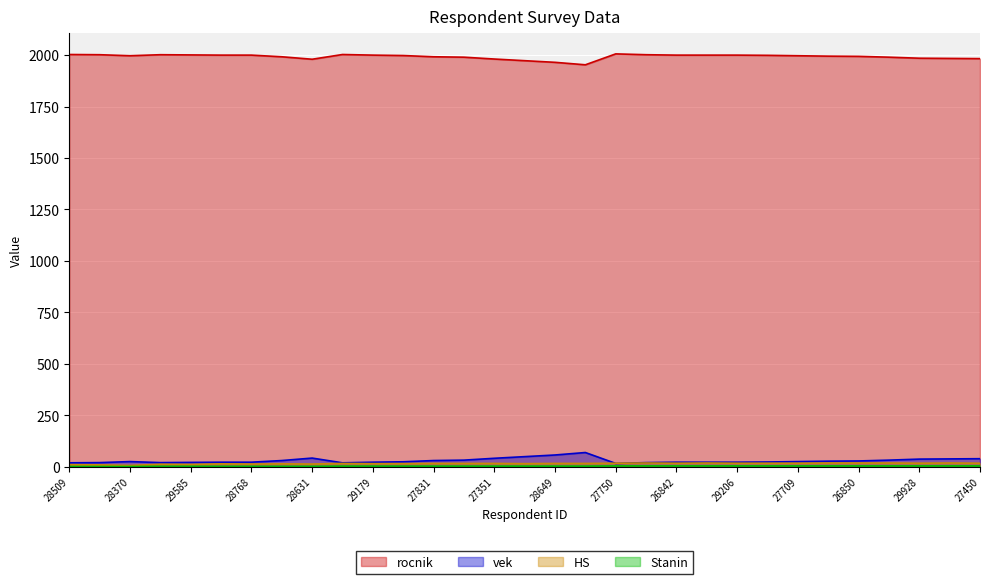

What is the difference between the maximum and minimum values in the rocnik series?

53